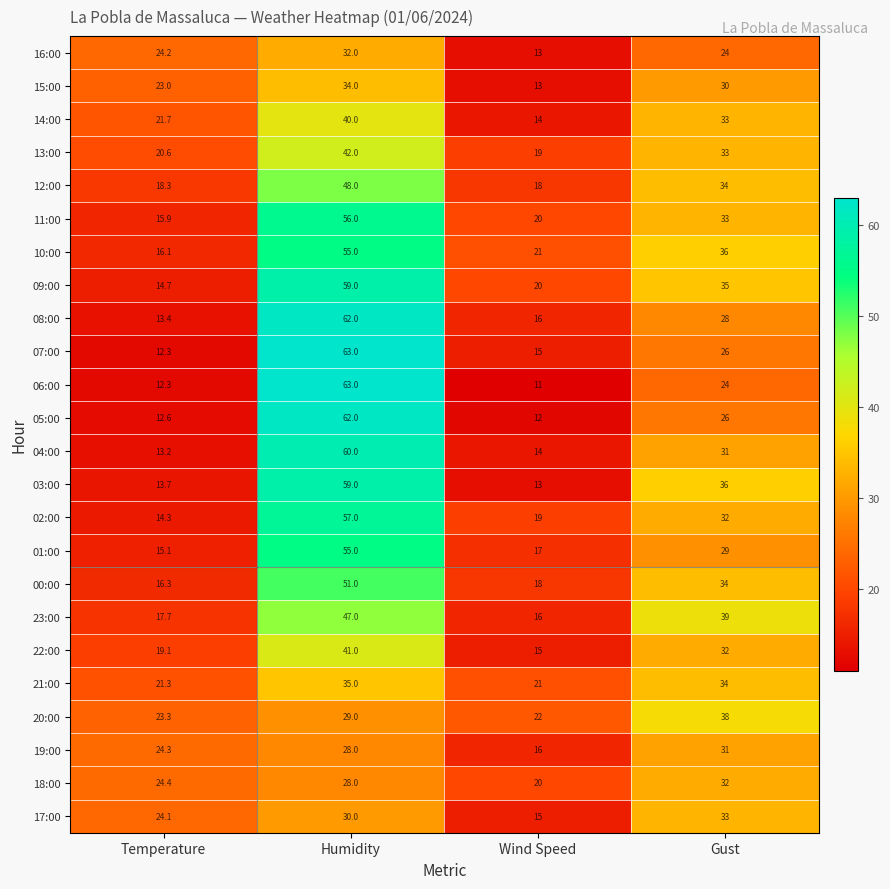

How many 02:00 values are between 19 and 57?

3